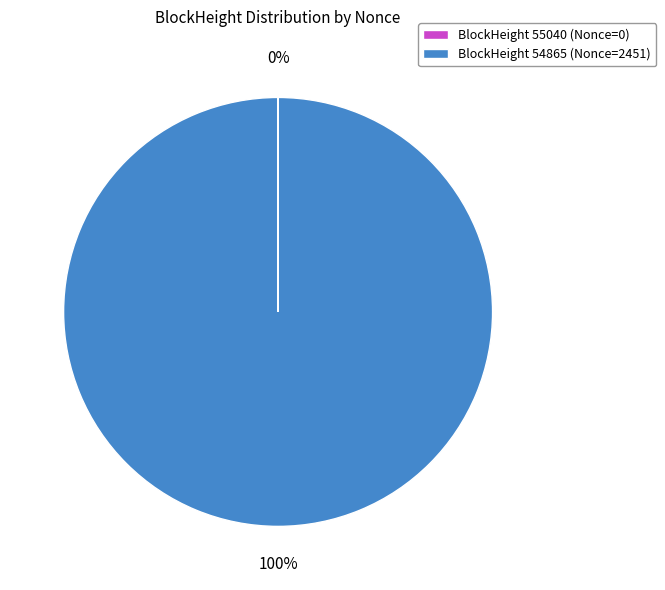

Which category has the biggest portion of the pie?

BlockHeight 54865 (Nonce=2451)